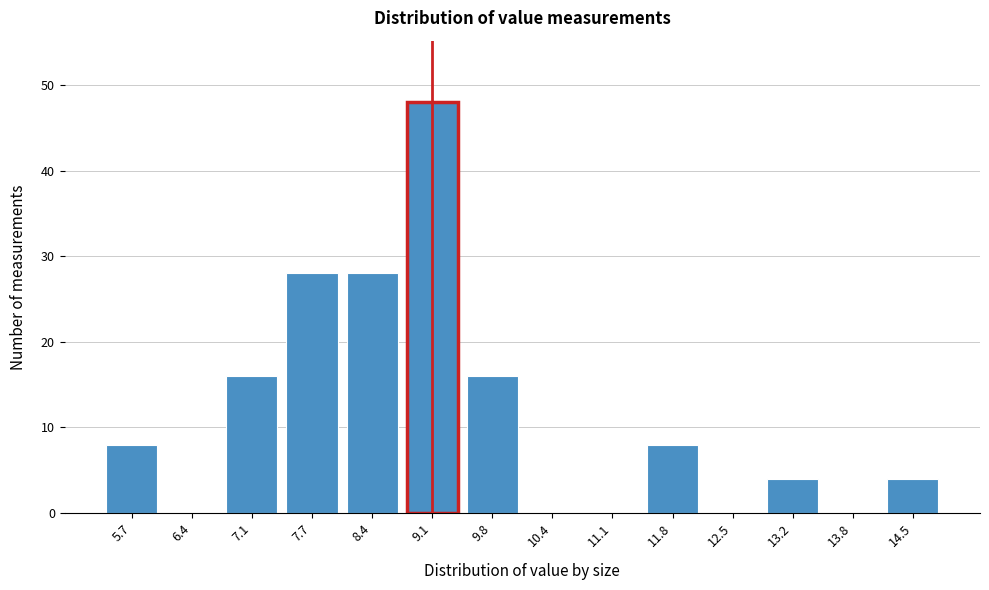

Reading left to right, what are all the values shown in this chart?

5.7=8	6.4=0	7.1=16	7.7=28	8.4=28	9.1=48	9.8=16	10.4=0	11.1=0	11.8=8	12.5=0	13.2=4	13.8=0	14.5=4